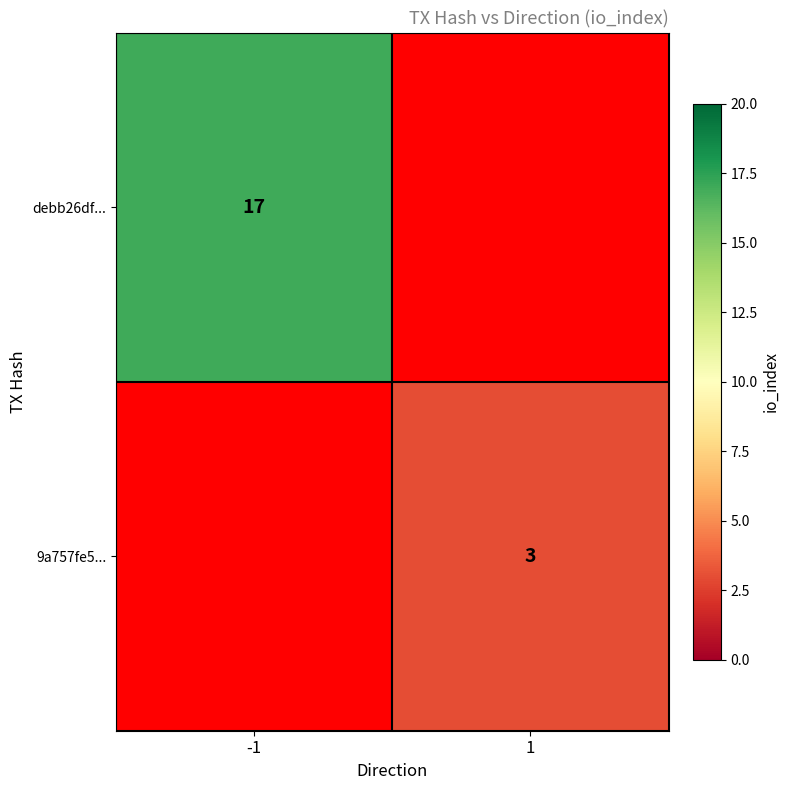

Is it true that 9a757fe5... equals 2 at 1?

False